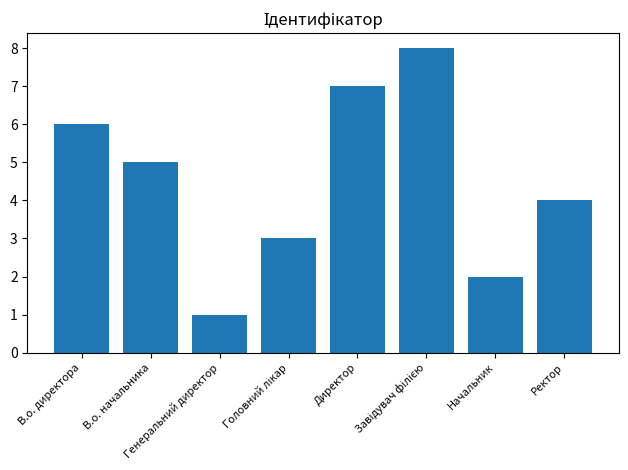

What is the difference between the maximum and second lowest values?

6